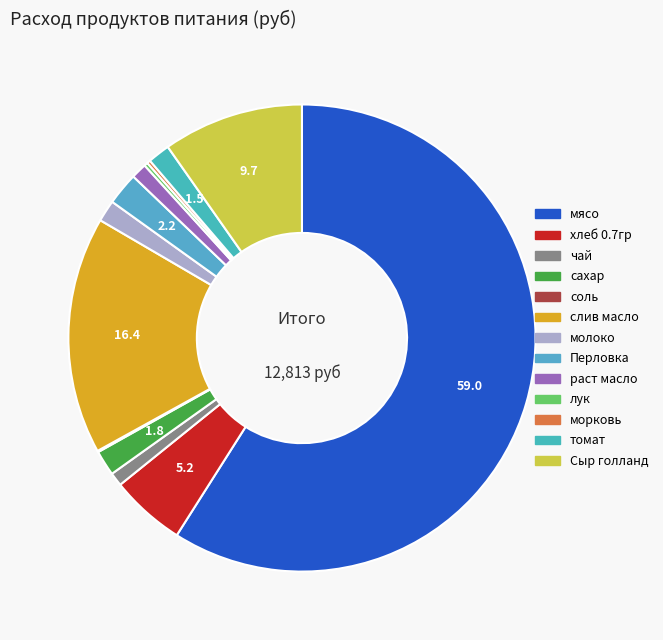

To the nearest percent, what is the difference between the largest and smallest slice percentages?

59%